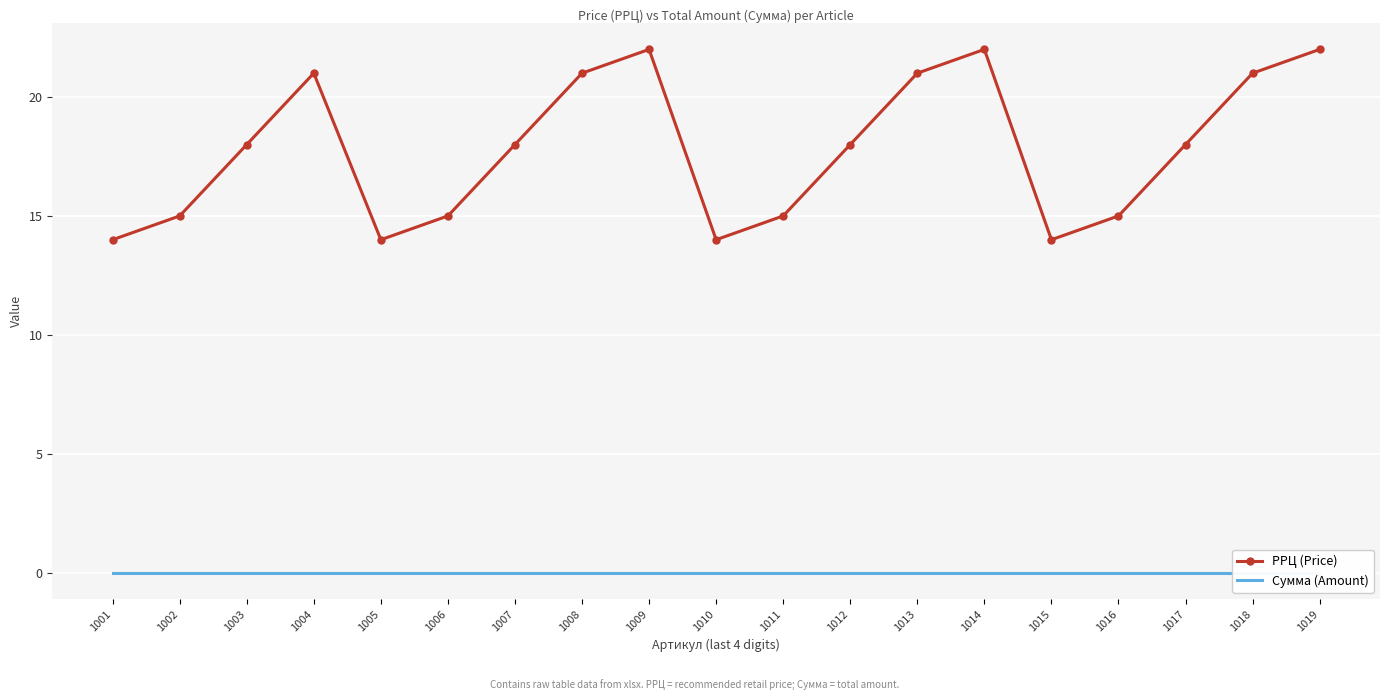

At how many categories does at least one series exceed 6?

19